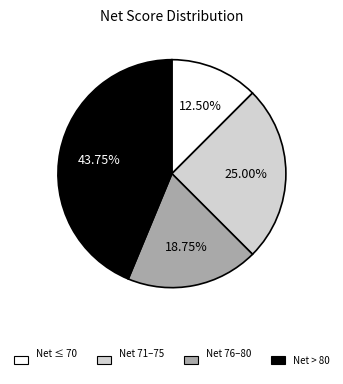

To the nearest percent, what is the average slice percentage?

25%